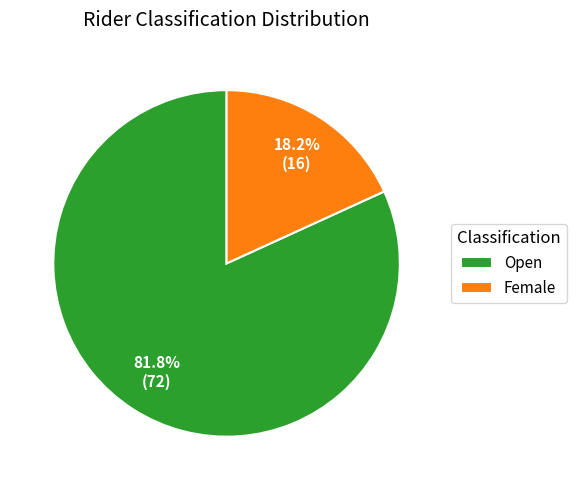

Approximately how many times larger is the value at Open compared to Female?

4.5